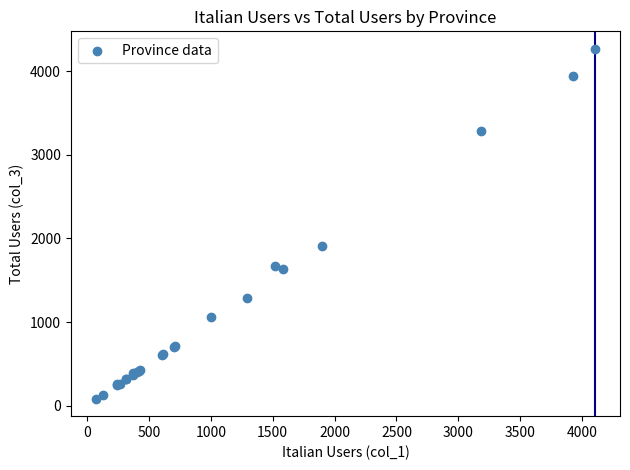

What Y value in the scatter plot is closest to 2175?

1904